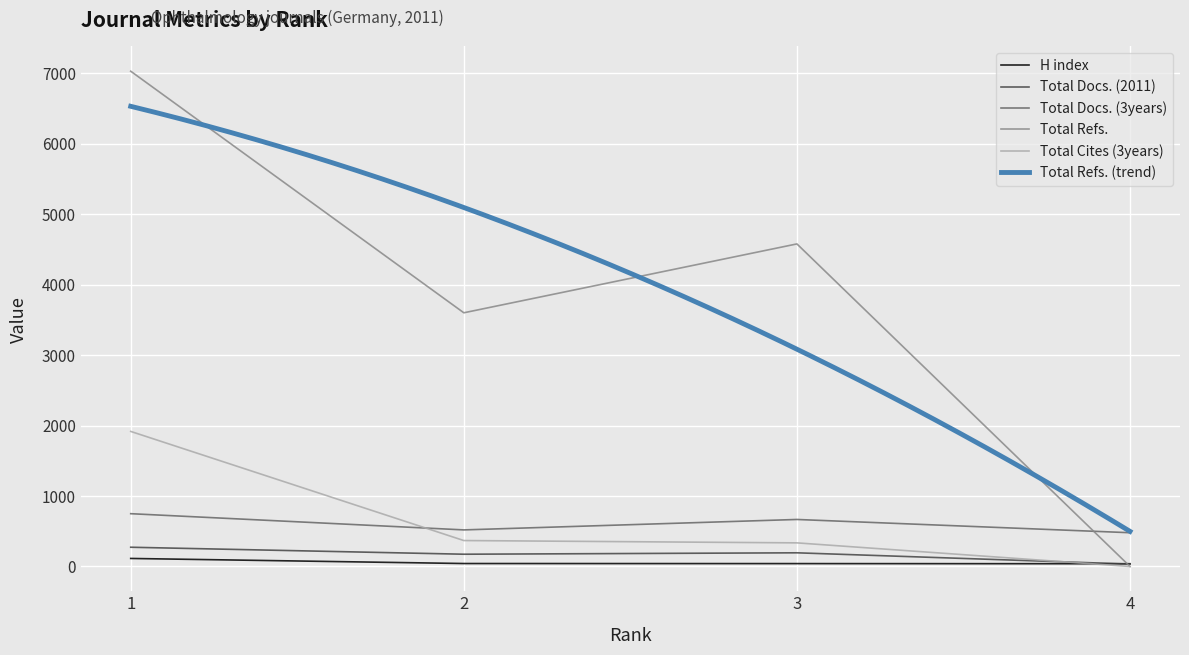

What is the difference between the Total Docs. (3years) values at 4 and 3?

188